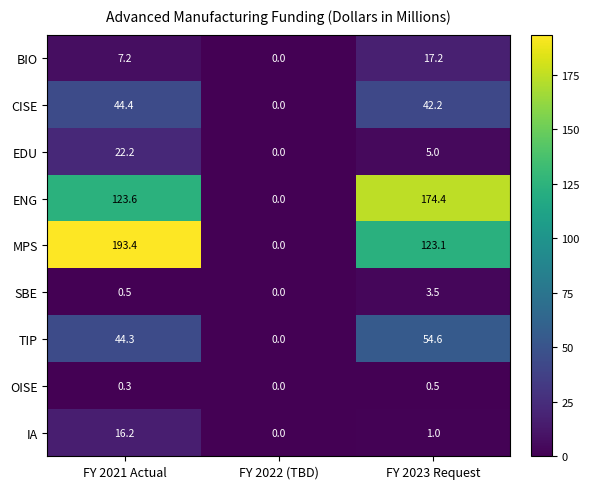

What value does the BIO series have at FY 2021 Actual?

7.2